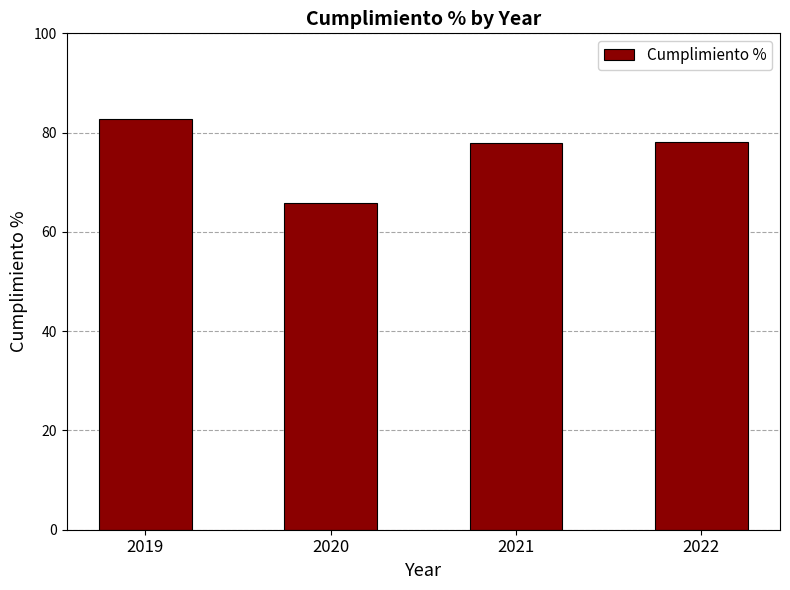

What is the smallest value displayed?

65.9